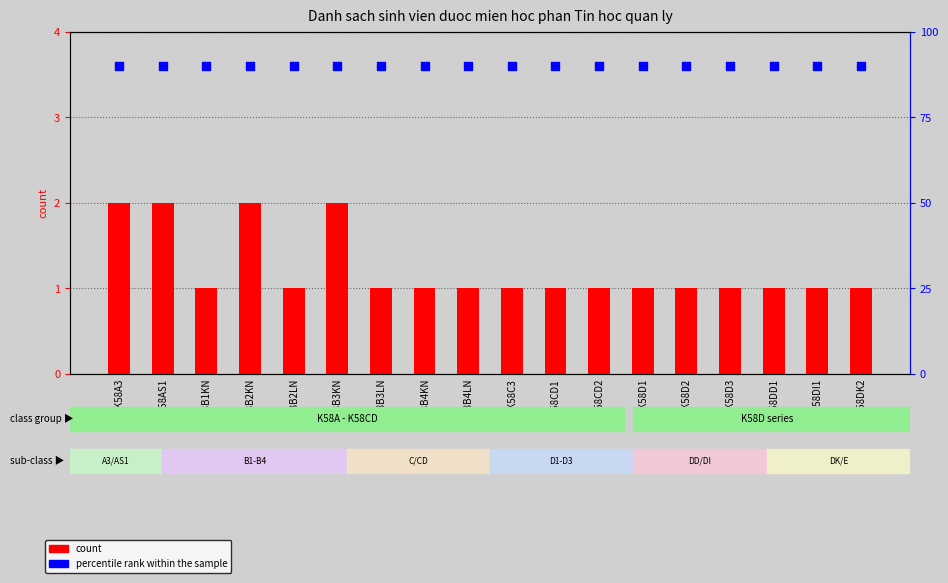

Which series has the largest total across all categories?

percentile rank within the sample